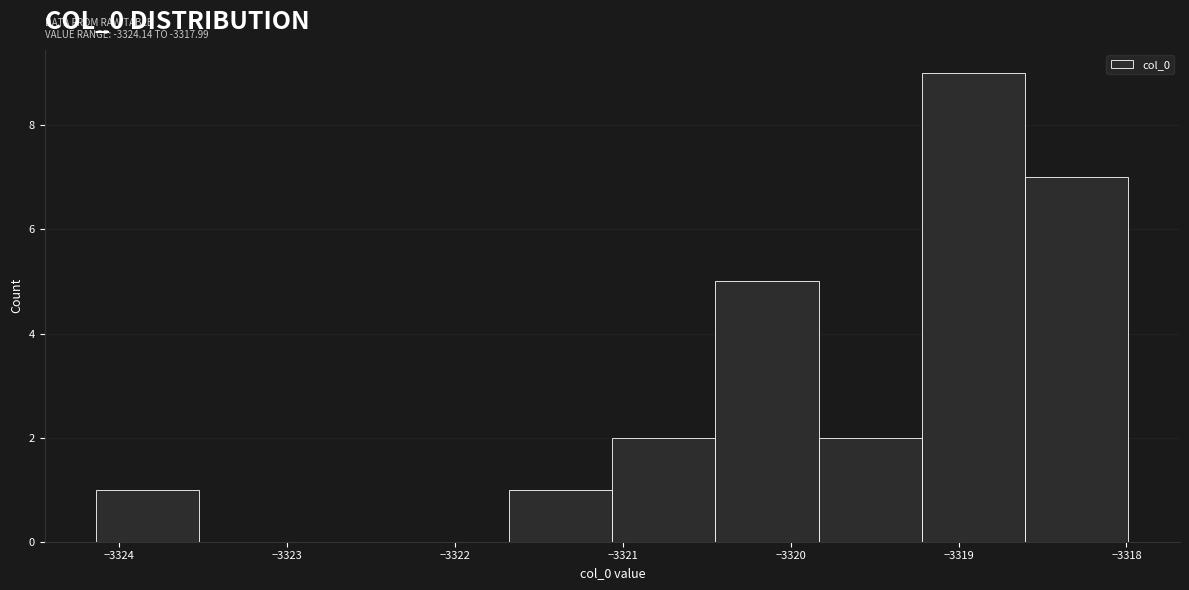

Over which range of the x-axis is the bar tallest?

-3319.2 to -3318.6